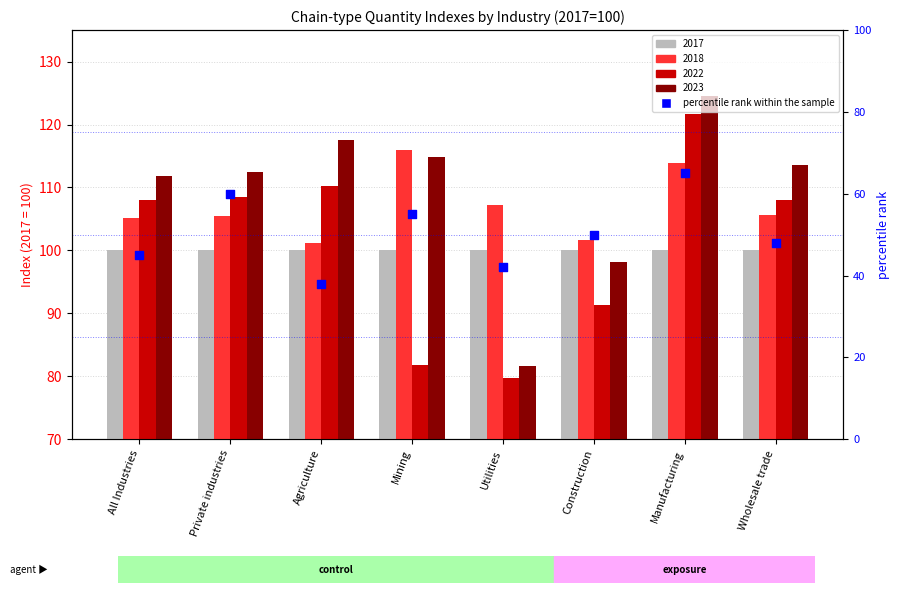

Between Wholesale trade and Private industries, which is larger?

Private industries